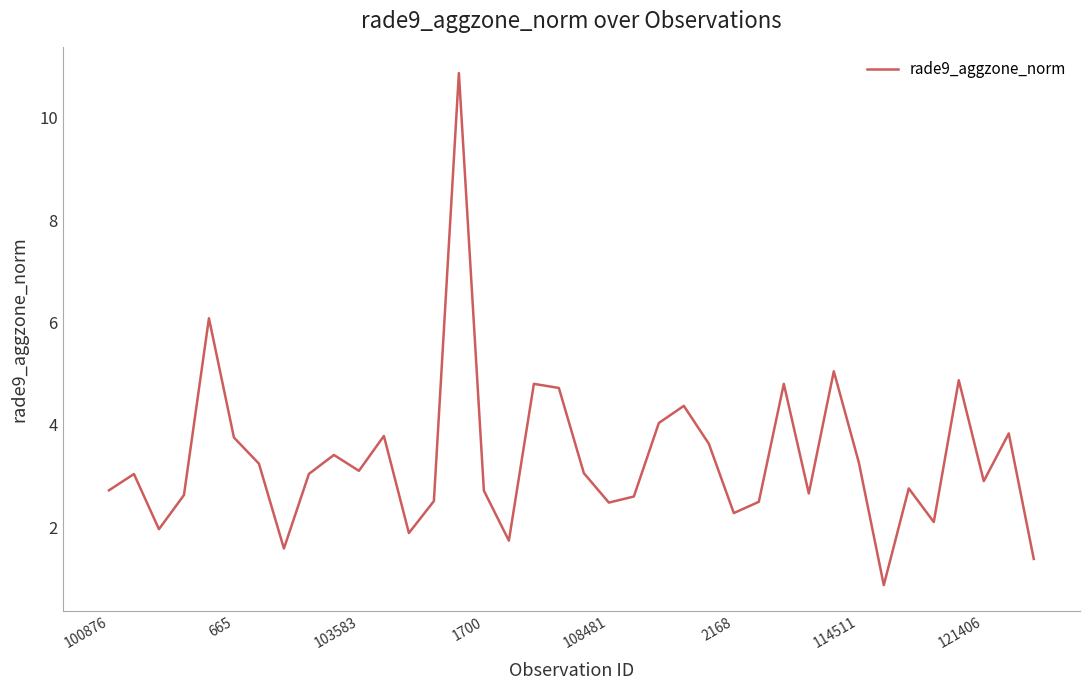

How many lines are shown in the chart?

1